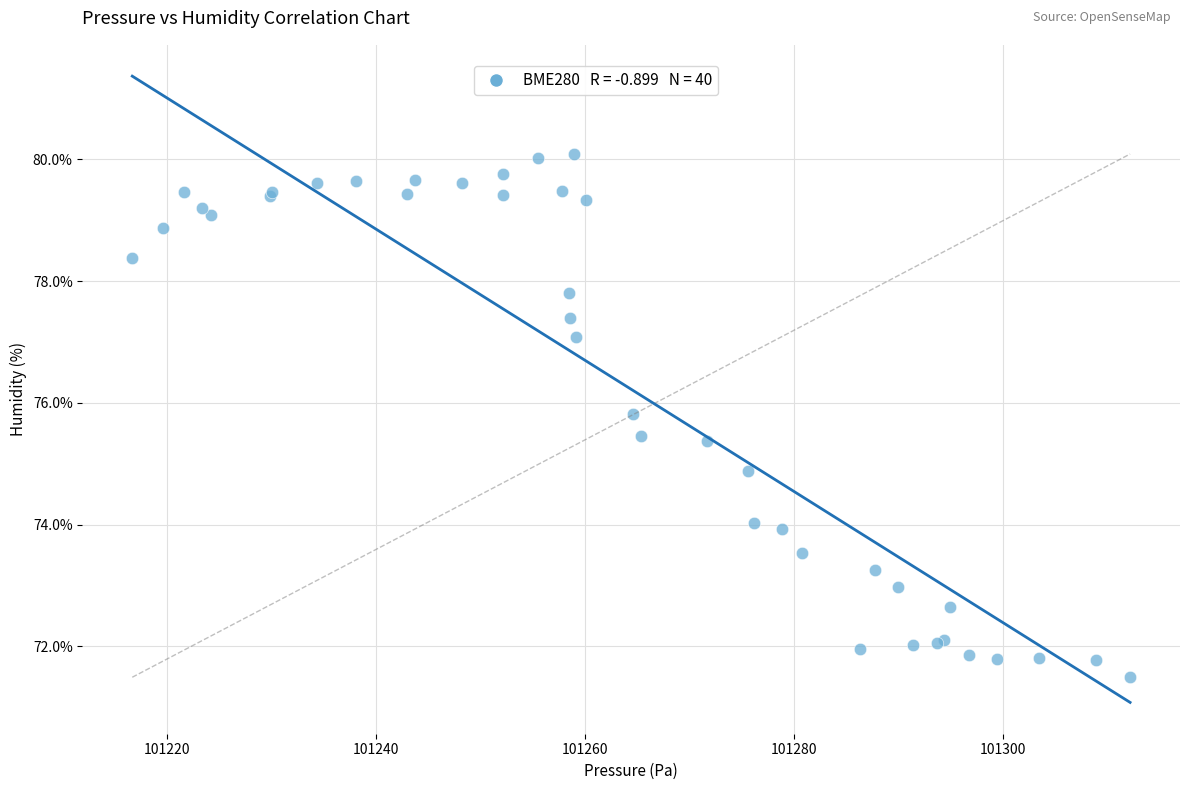

What Y value in the scatter plot is closest to 75?

74.9